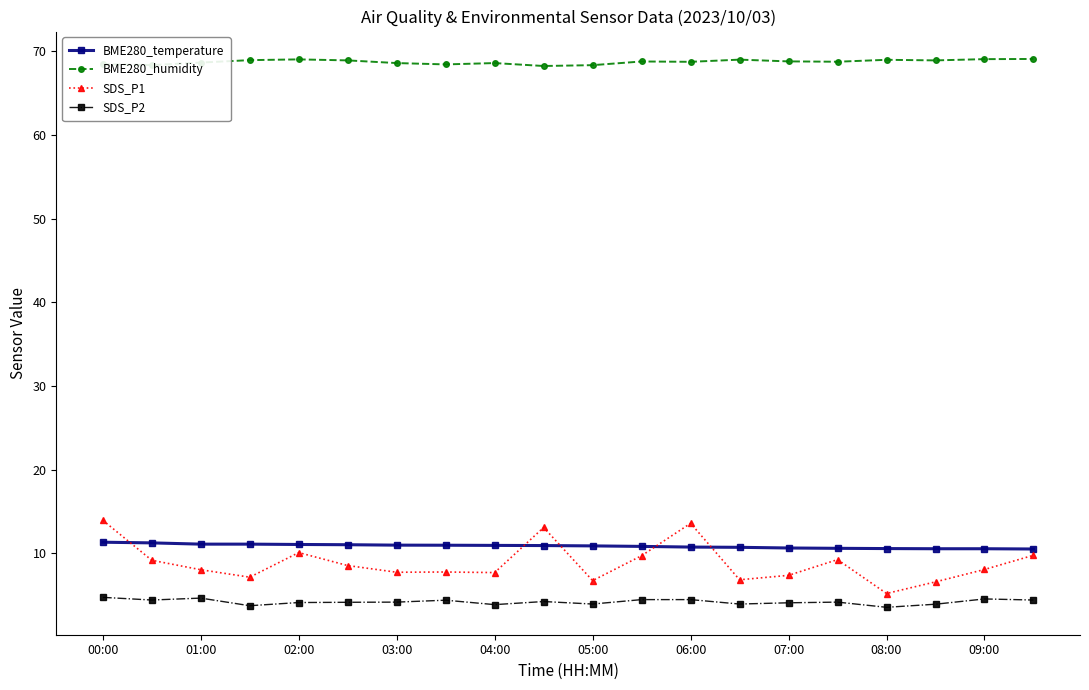

True or false: BME280_humidity and SDS_P2 cross at least once.

False